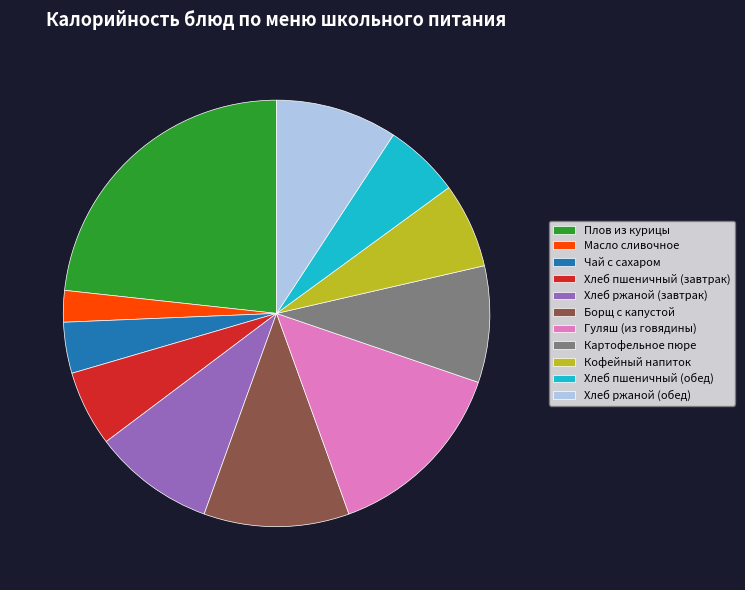

Is there a majority slice in this chart?

No